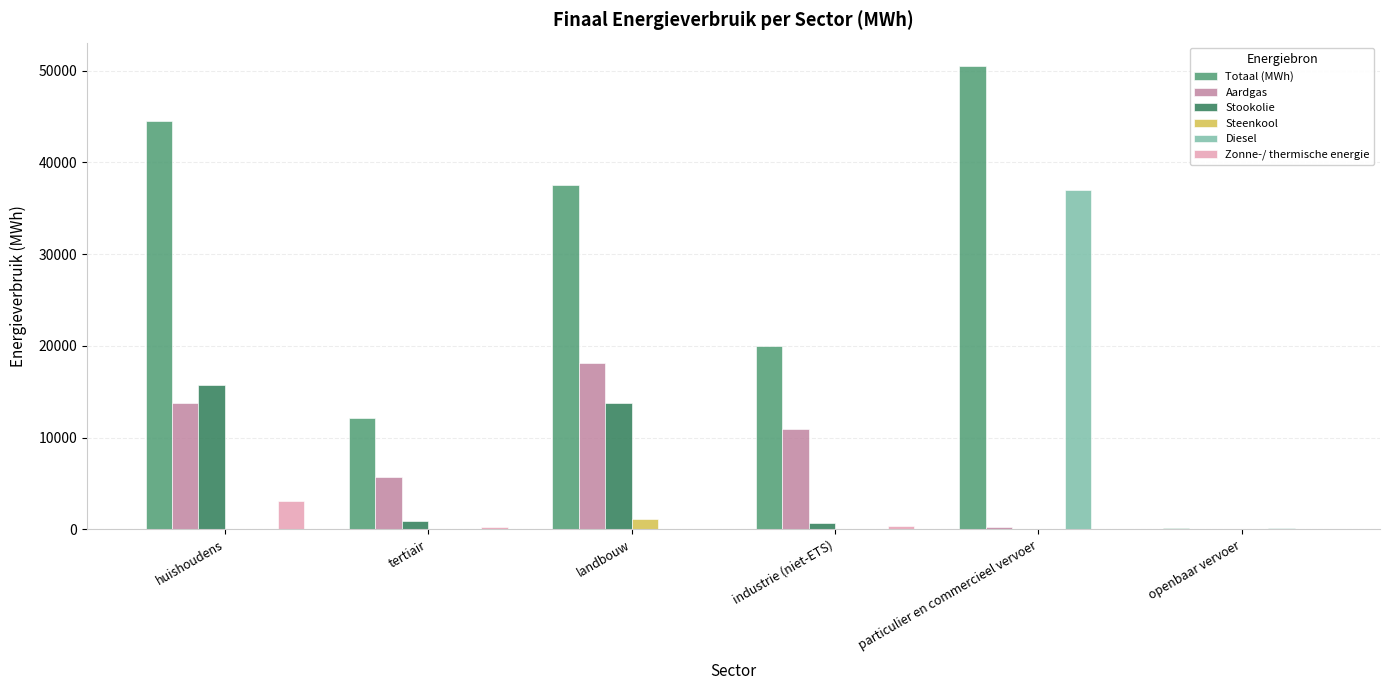

At which label is Totaal (MWh) closest to 25331?

industrie (niet-ETS)